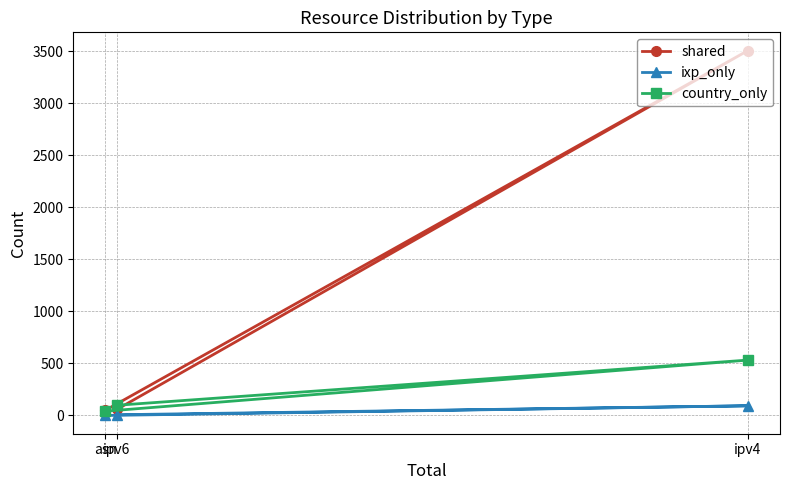

Reading left to right, what are all the values shown in this chart?

shared: asn=50	ipv4=3505	ipv6=58
ixp_only: asn=0	ipv4=93	ipv6=7
country_only: asn=41	ipv4=532	ipv6=98